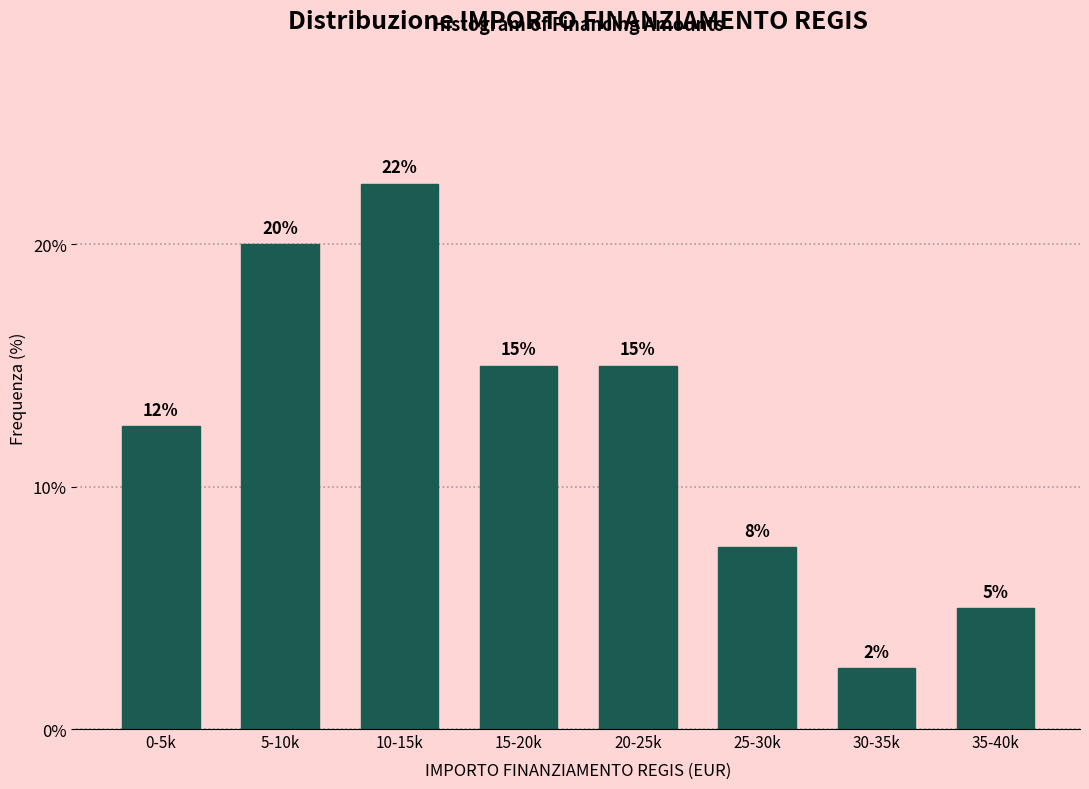

Between 5-10k and 0-5k, which is larger?

5-10k